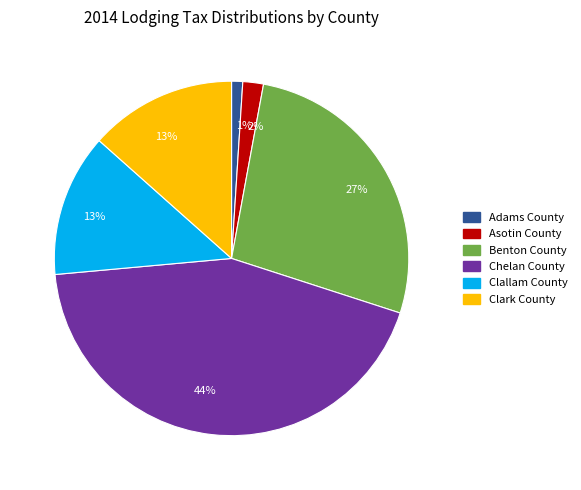

Does any single category account for the majority?

No